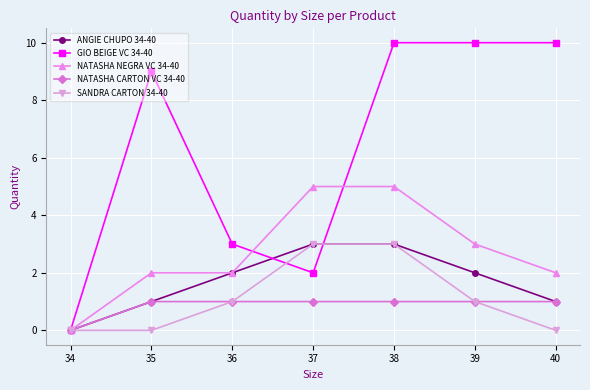

Which series has the largest total across all categories?

GIO BEIGE VC 34-40